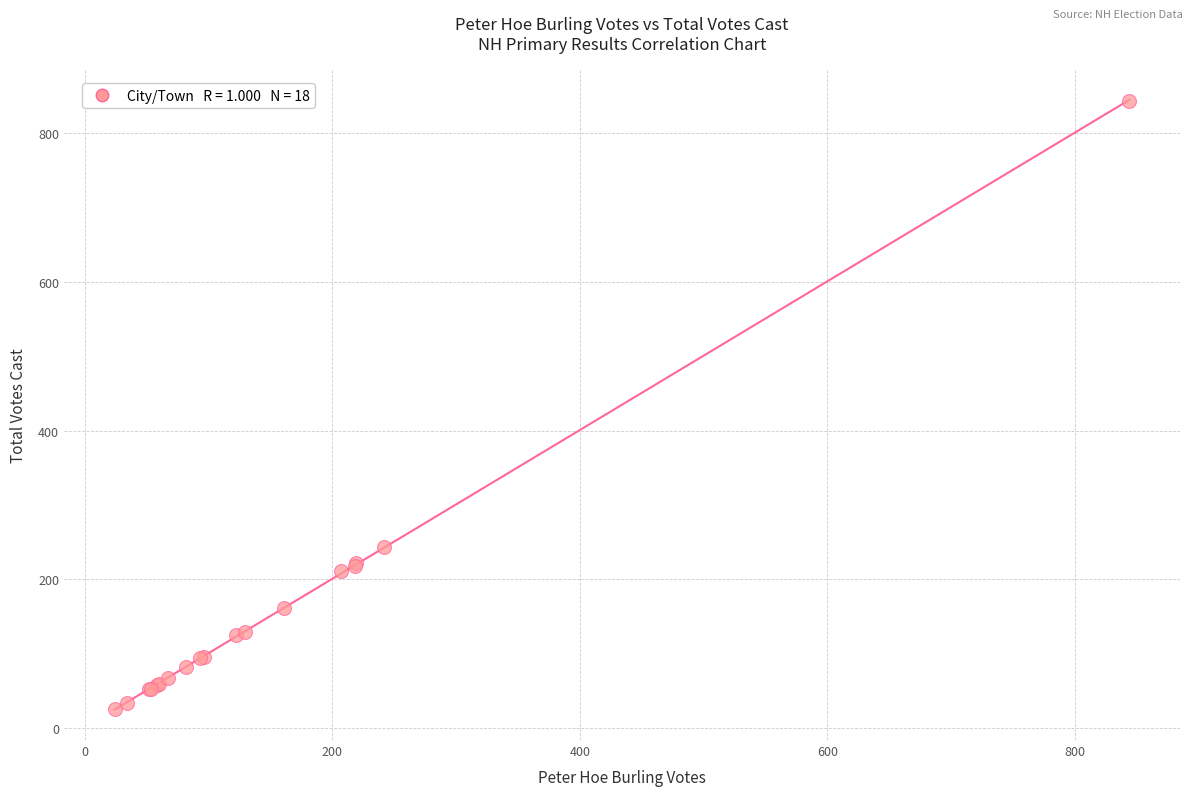

What Y value in the scatter plot is closest to 435?

243